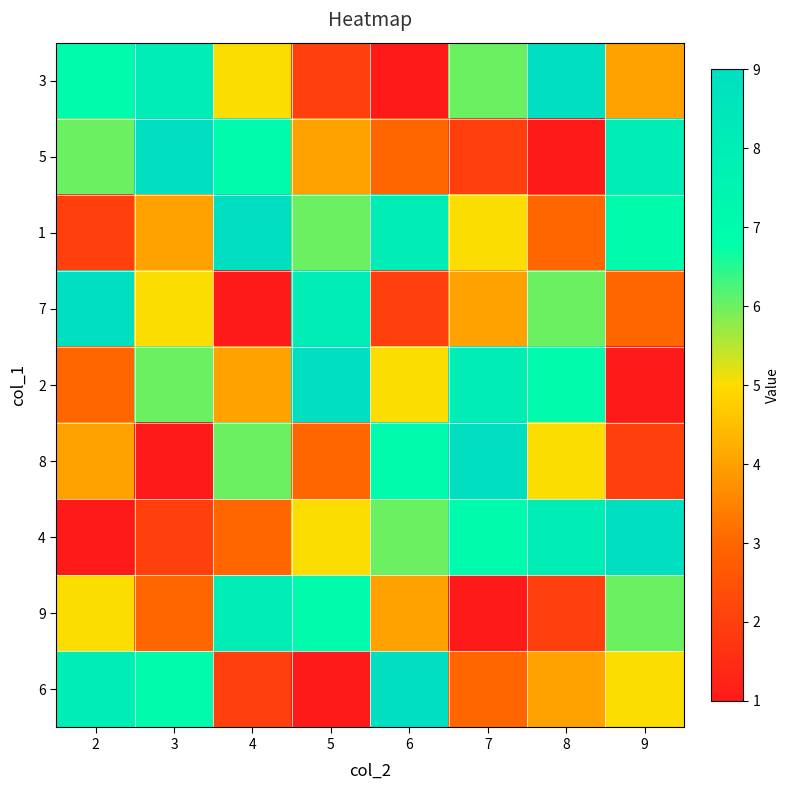

Which has a higher value, 6 or 8?

8